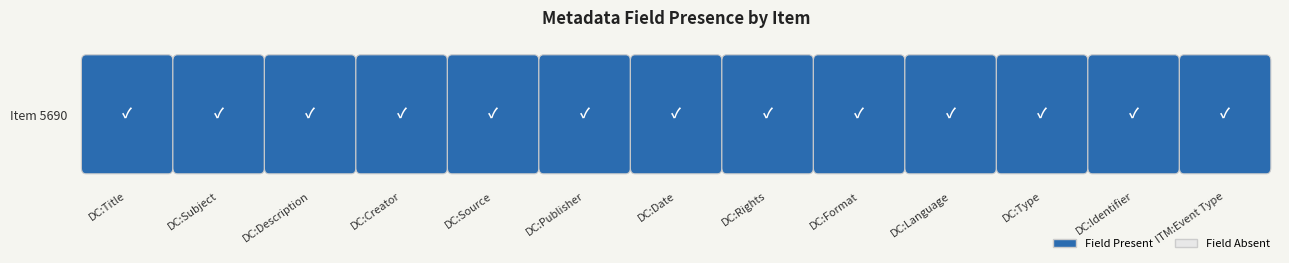

Between Dublin Core:Creator and Dublin Core:Type, which is larger?

Dublin Core:Creator